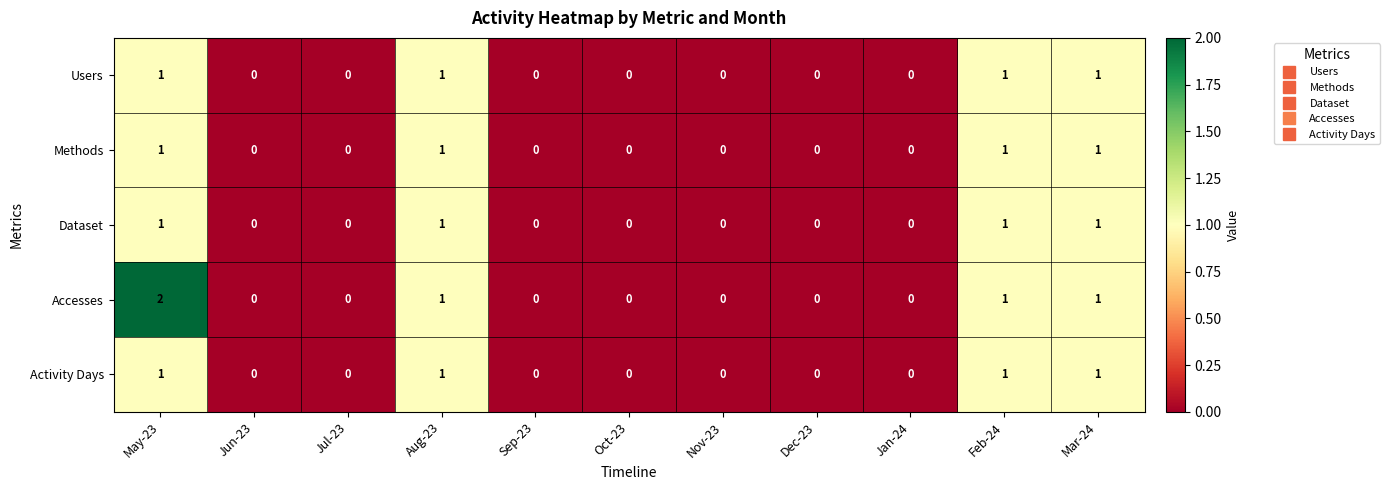

How many categories are shown in the chart?

11